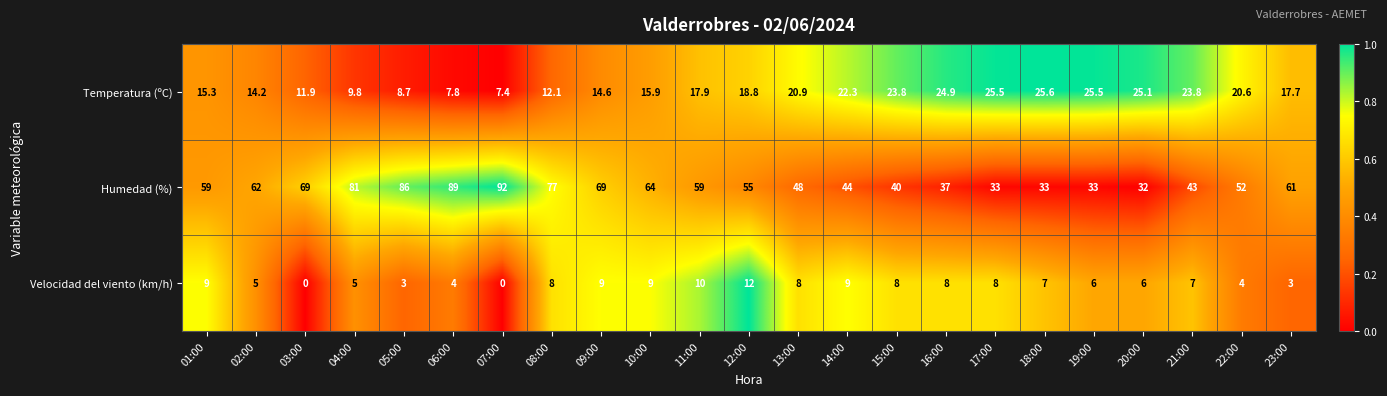

What is the difference between the second highest and second lowest values in the Humedad (%) series?

56.0